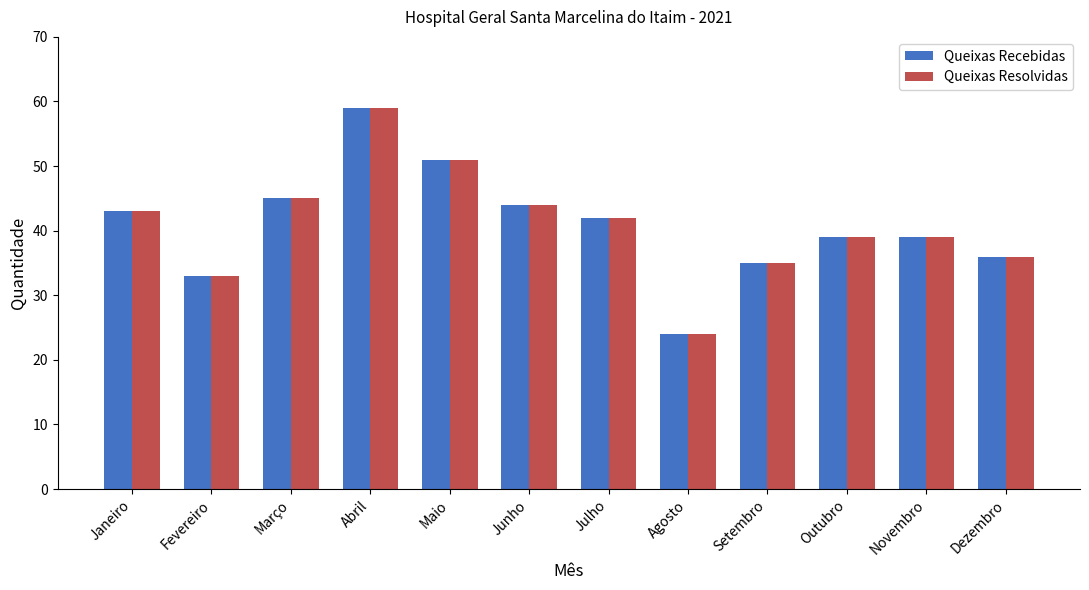

What is the total value across all series at Dezembro?

72